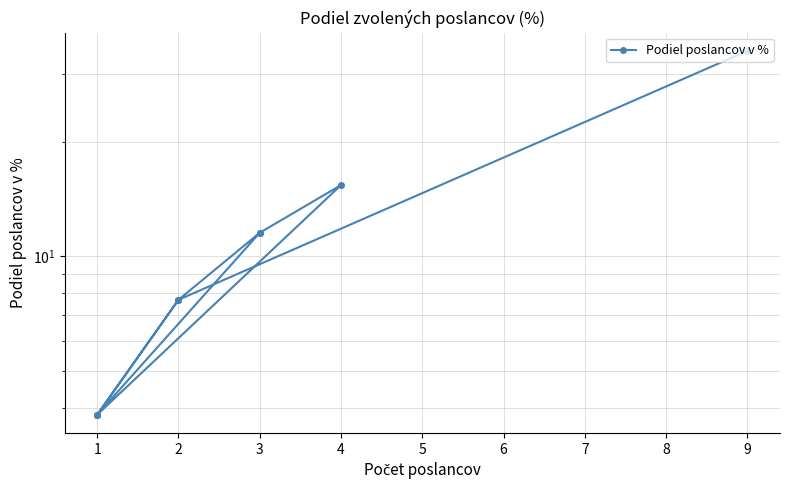

What is the smallest value displayed?

3.8